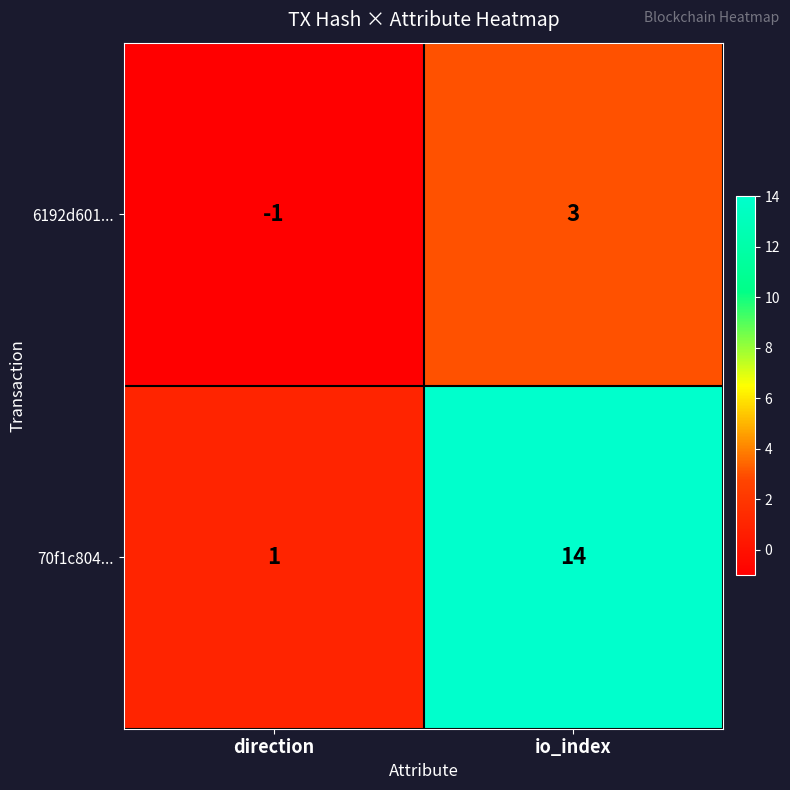

What is the average value of the 70f1c804... series?

8